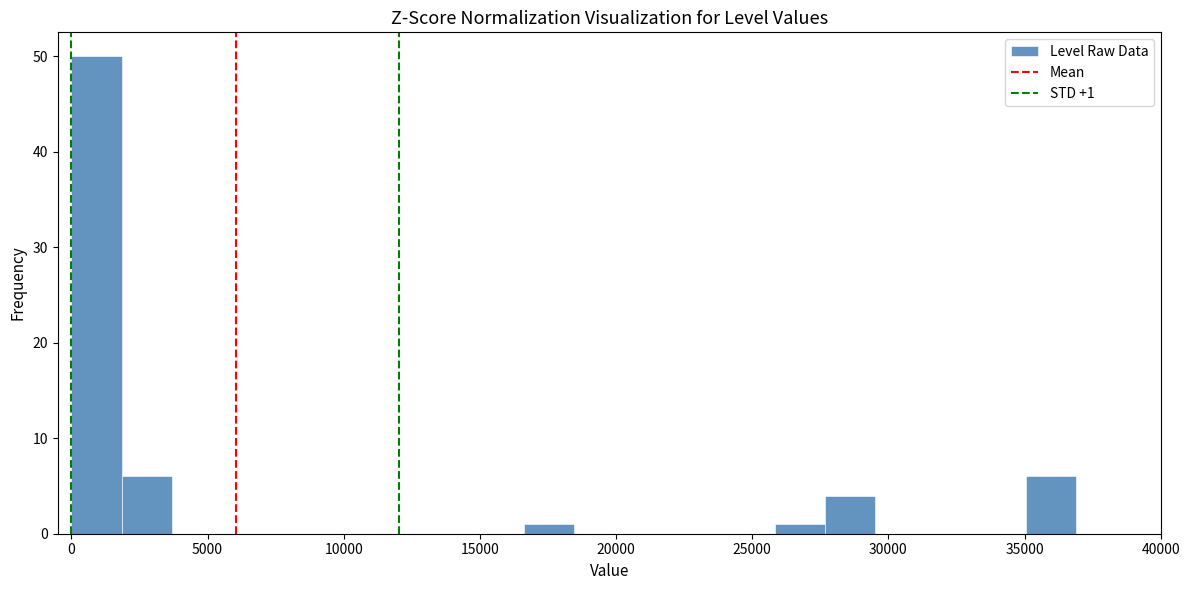

Around what value on the x-axis is the tallest bar? Give the approximate position of its centre, as read against the axis.

1000